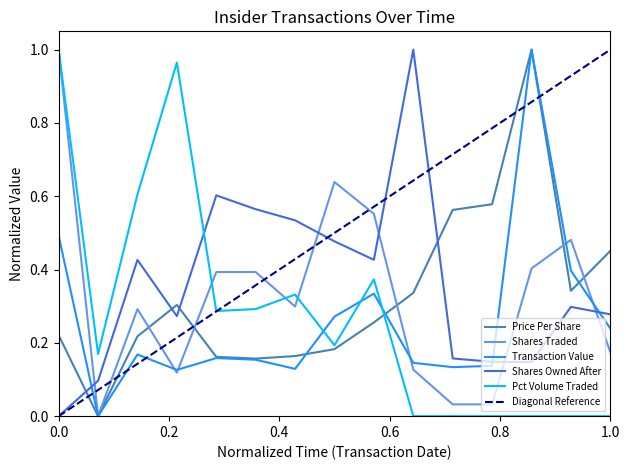

In pctVolumeTraded, how many points are lower than both neighbors (excluding endpoints)?

3